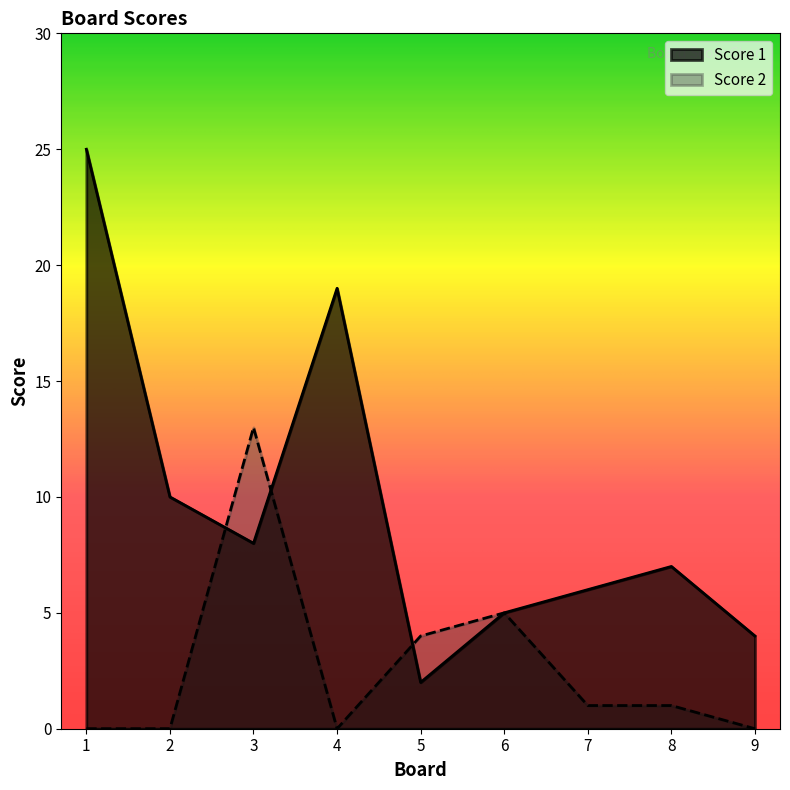

What value does the Score 1 series have at 9?

4